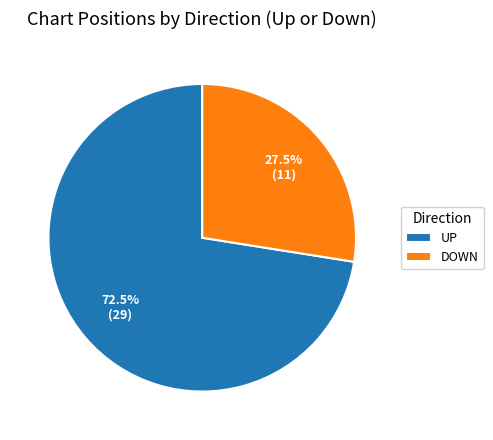

Which slice represents more than half of the pie?

UP